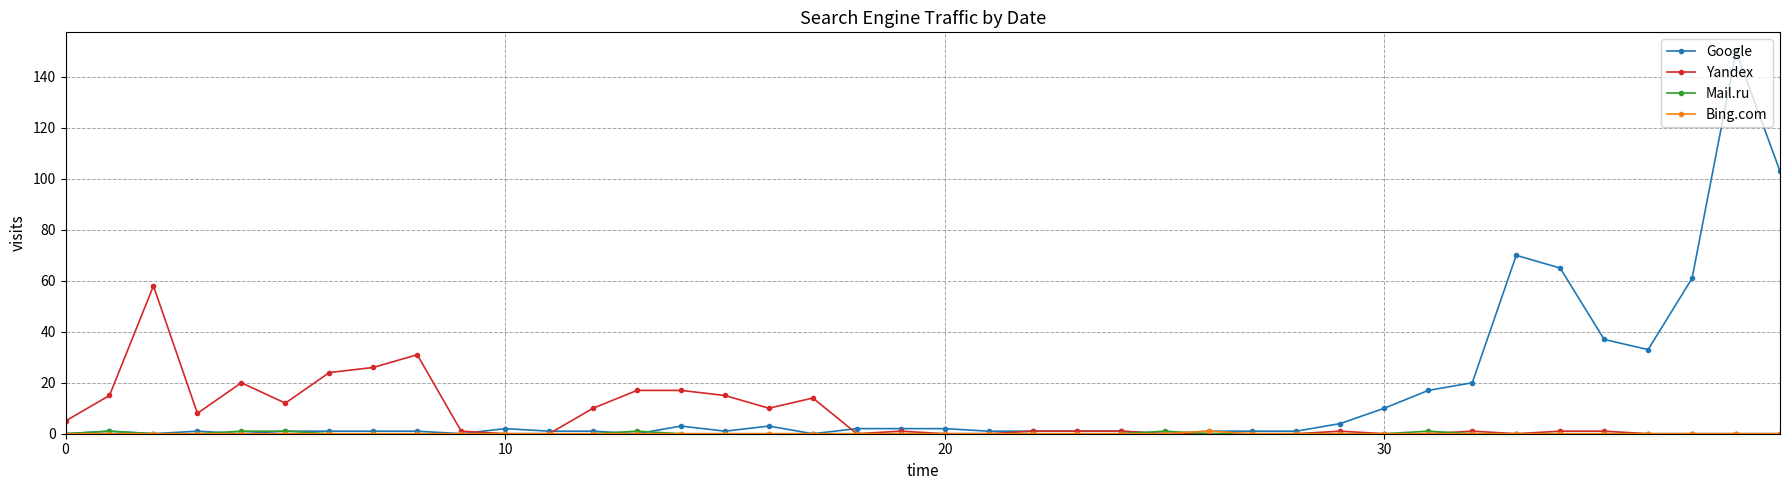

What is the average value of the Google series?

15